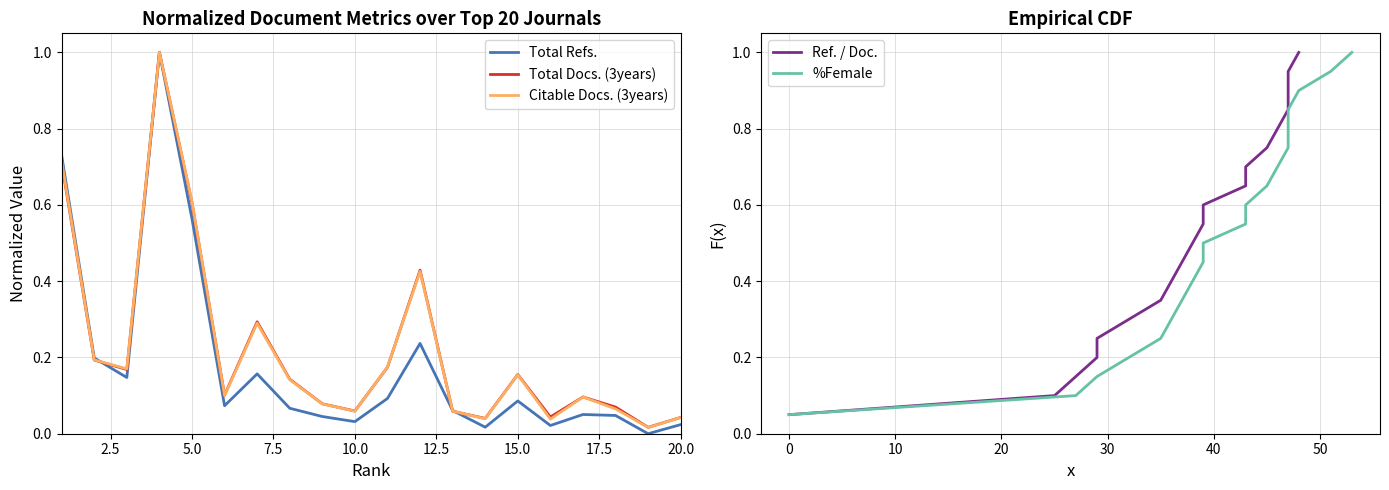

The value of Total Refs. at 15.0 is 0.1. True or false?

False